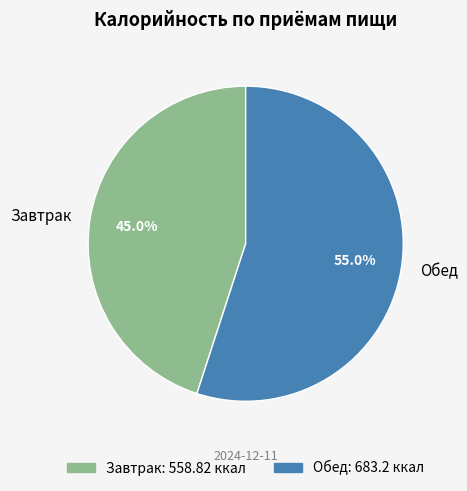

How many slices are in this pie chart?

2